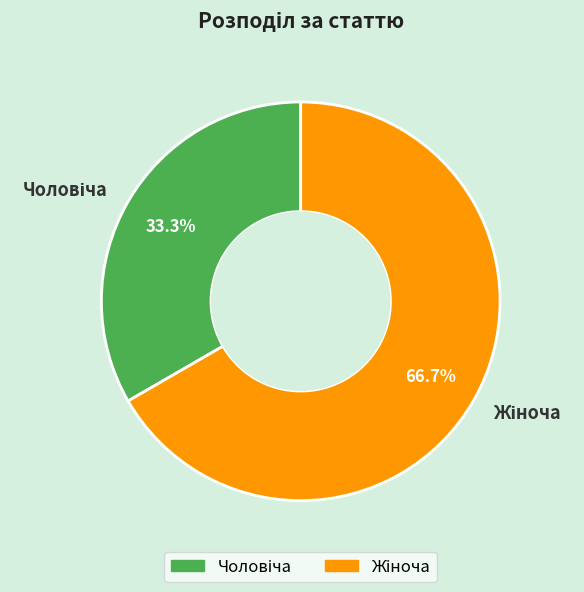

To the nearest percent, what is the difference between the largest and smallest slice percentages?

33%